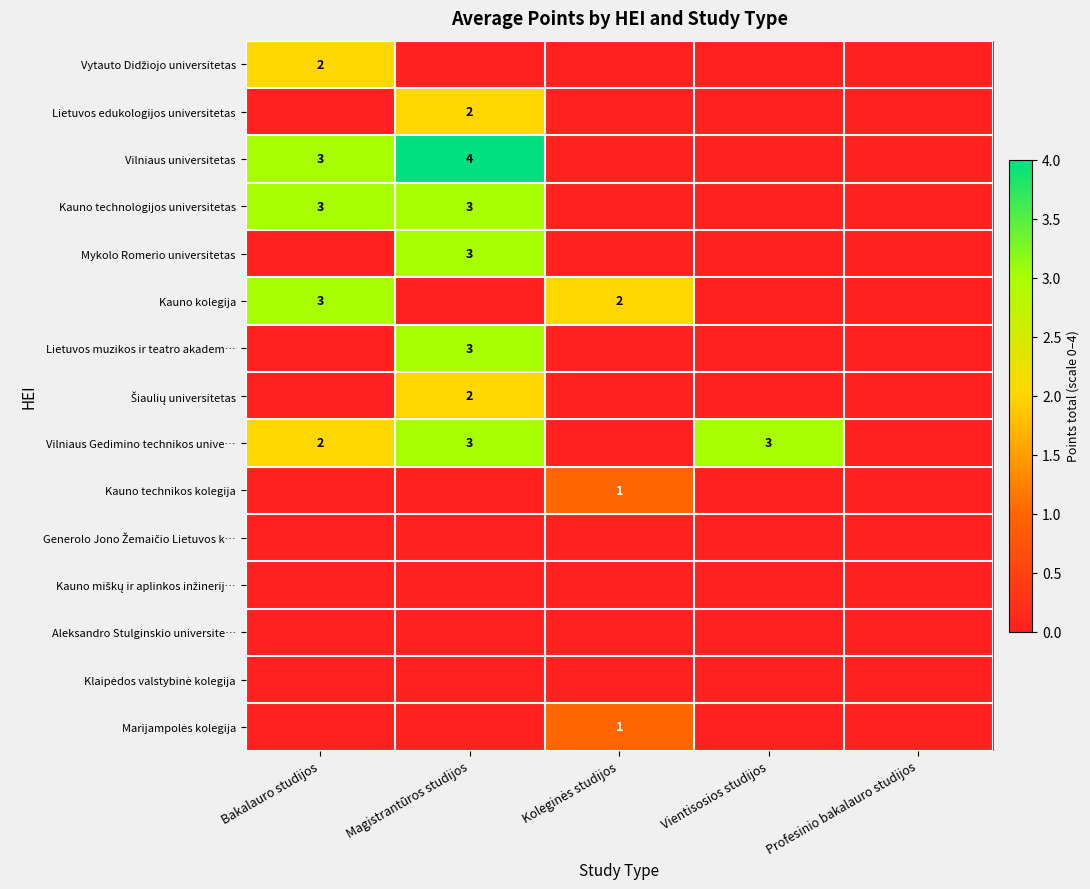

Is it true that Lietuvos edukologijos universitetas equals 1 at Magistrantūros studijos?

False